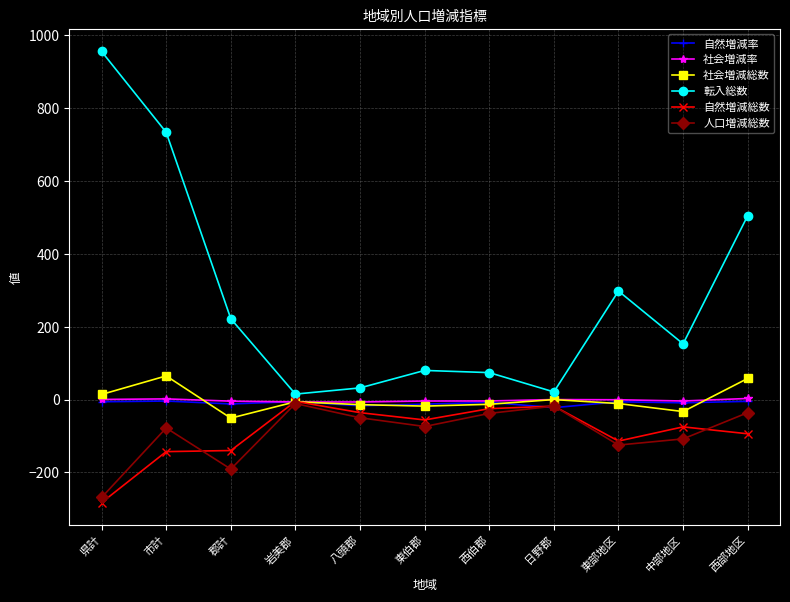

The value of 転入総数 at 県計 is 956.0. True or false?

True